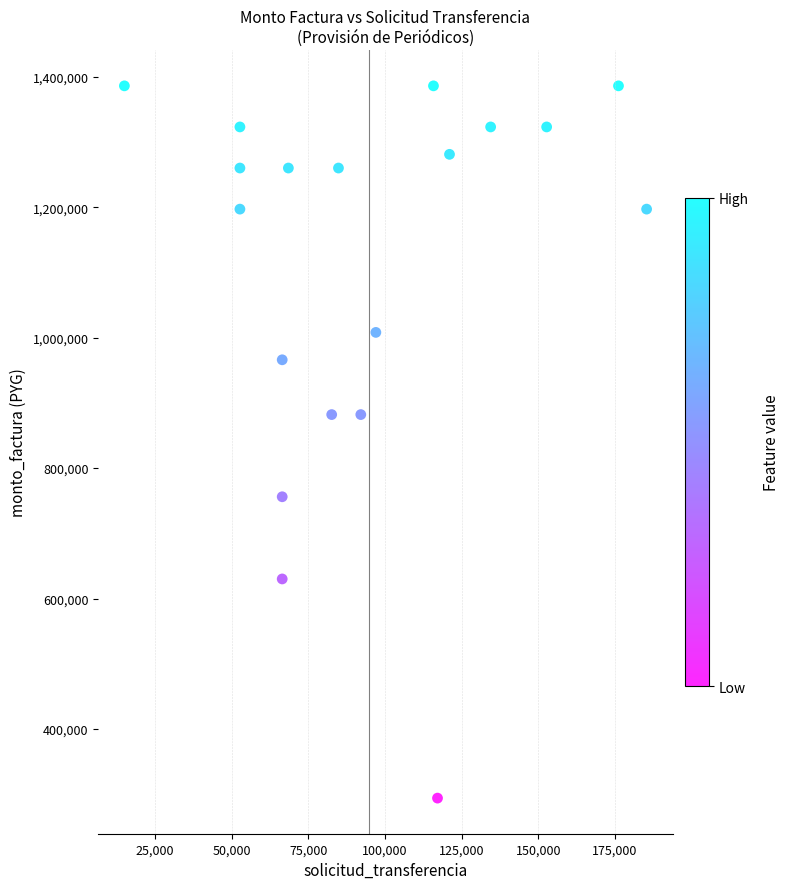

What is the range of Y values (max minus min)?

1092000